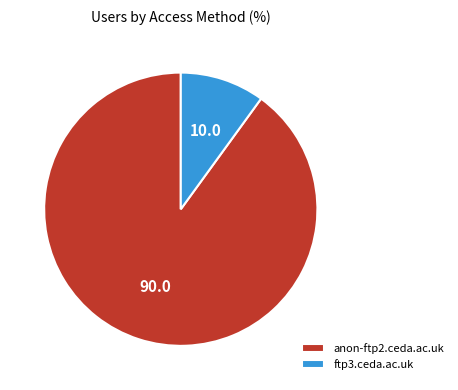

The ftp3.ceda.ac.uk slice represents 25% of the pie. True or false?

False